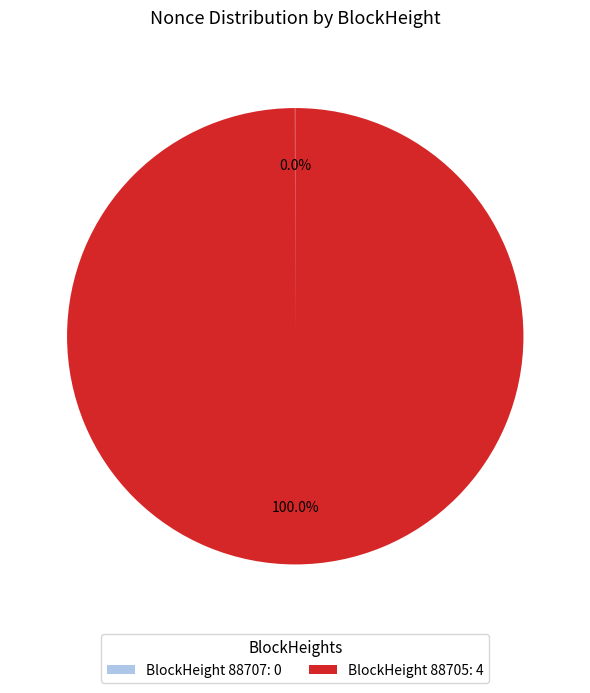

Which slice is the largest?

BlockHeight 88705: 4